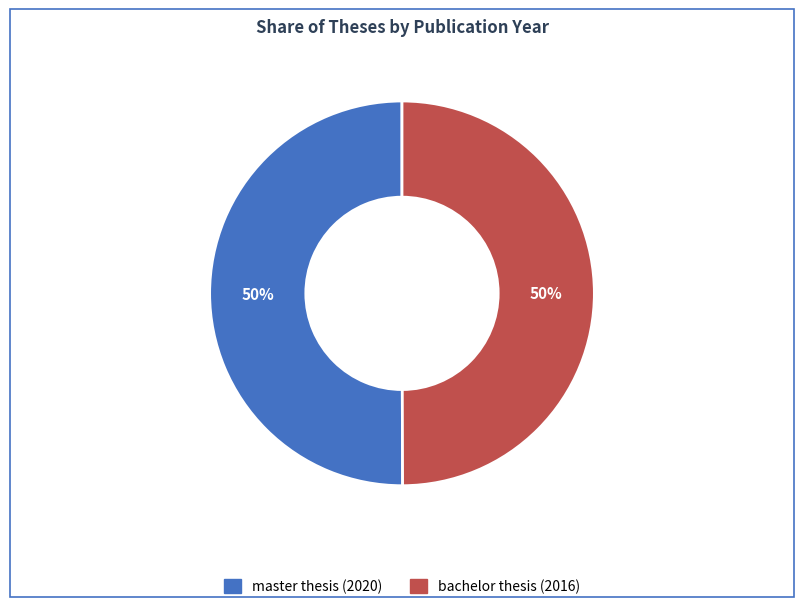

What is the ratio of the value at bachelor thesis (2016) to the value at master thesis (2020)?

1.0